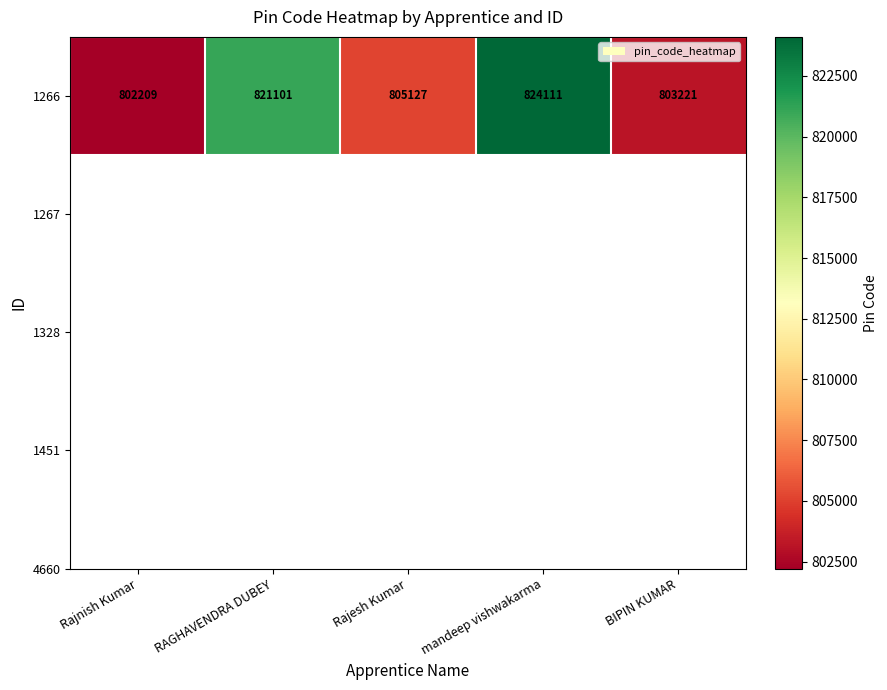

What is the change in value from Rajnish Kumar to RAGHAVENDRA DUBEY?

+18892